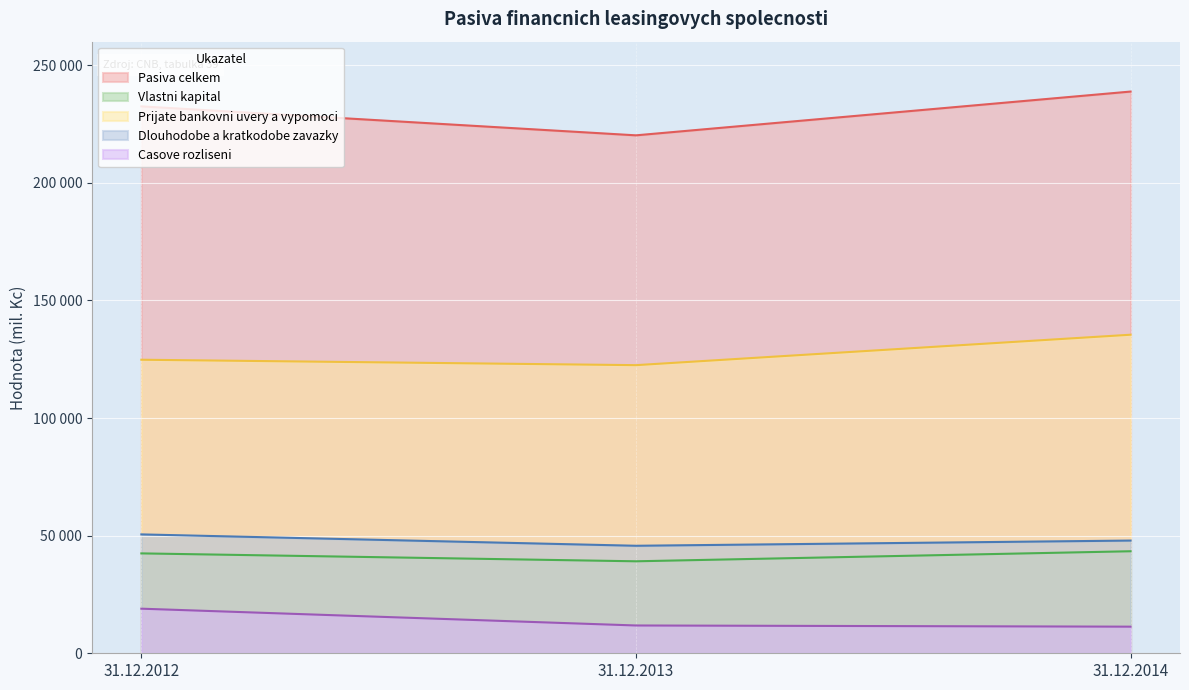

How many lines are shown in the chart?

5